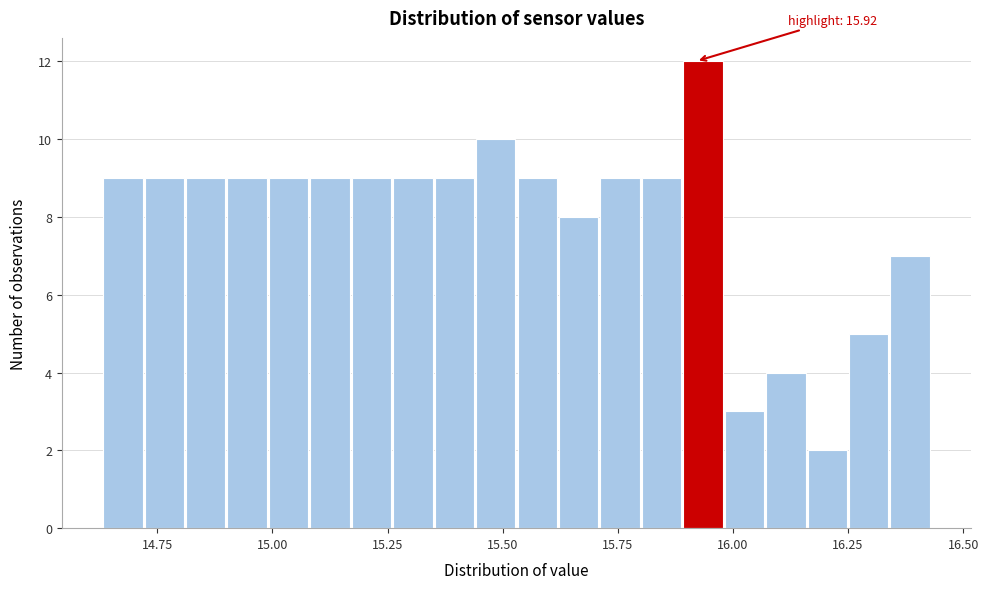

Read against the x-axis, roughly where is the centre of the tallest bar?

15.95